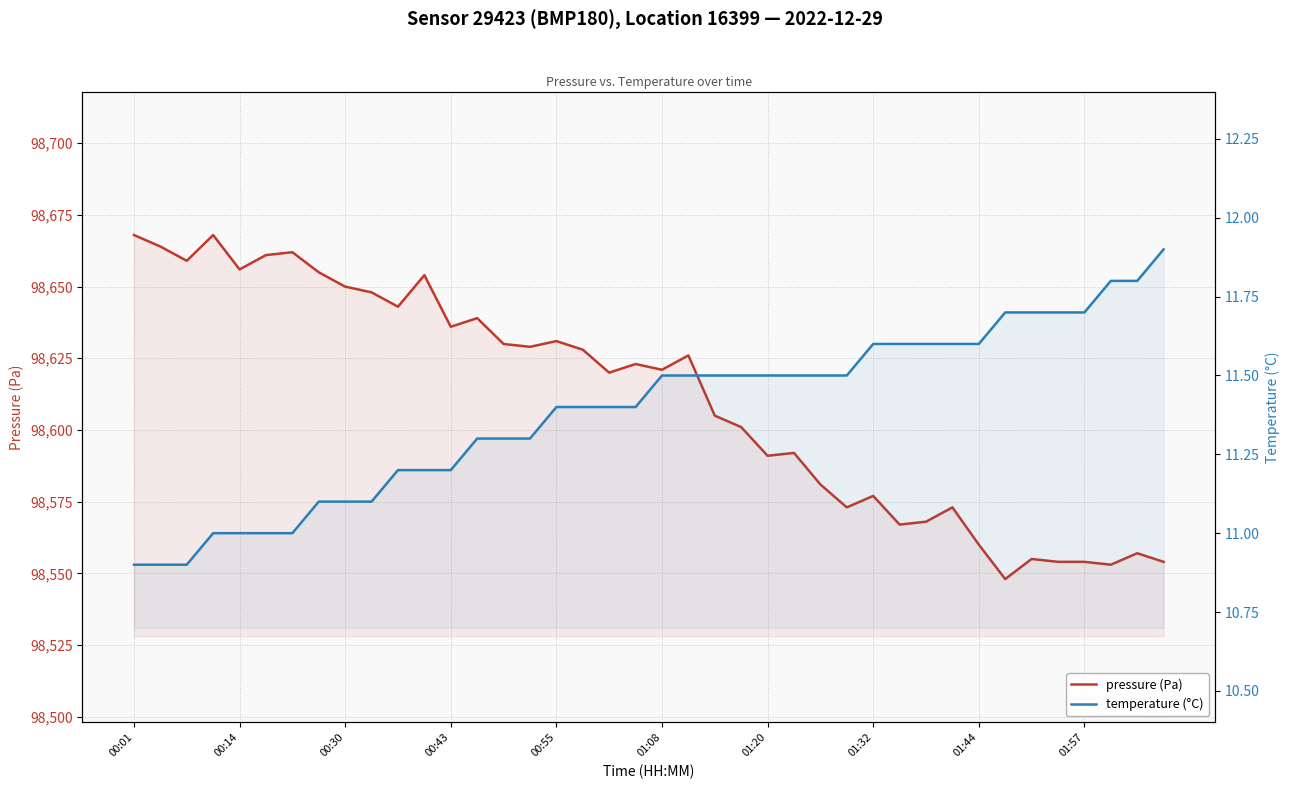

How many interior local peaks does the pressure (Pa) series have?

12